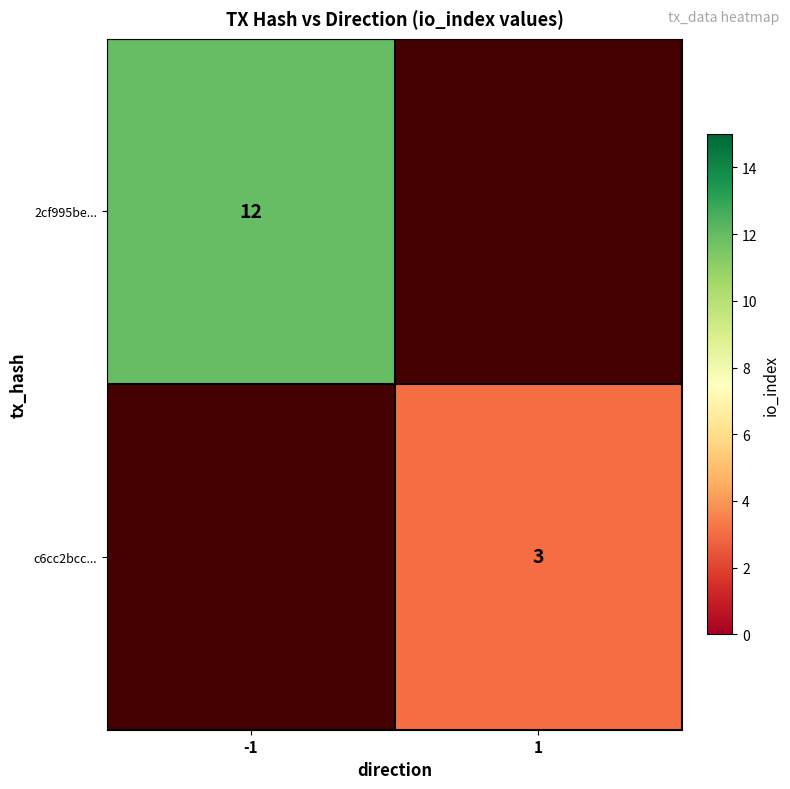

Is it true that c6cc2bcc... equals 3 at 1?

True